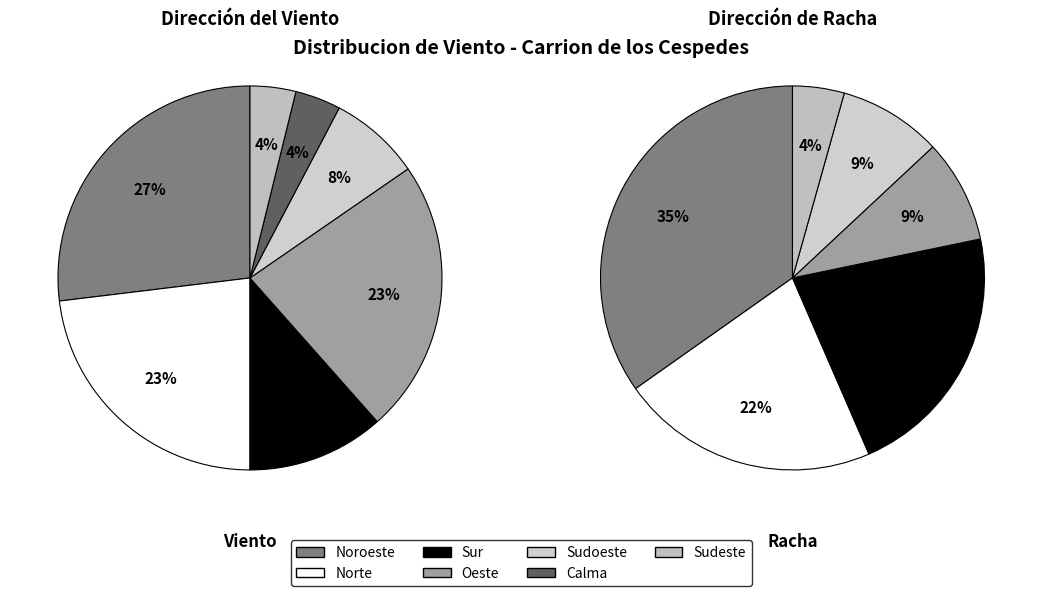

Combined, what portion of the pie is Sur and Norte?

34.6%